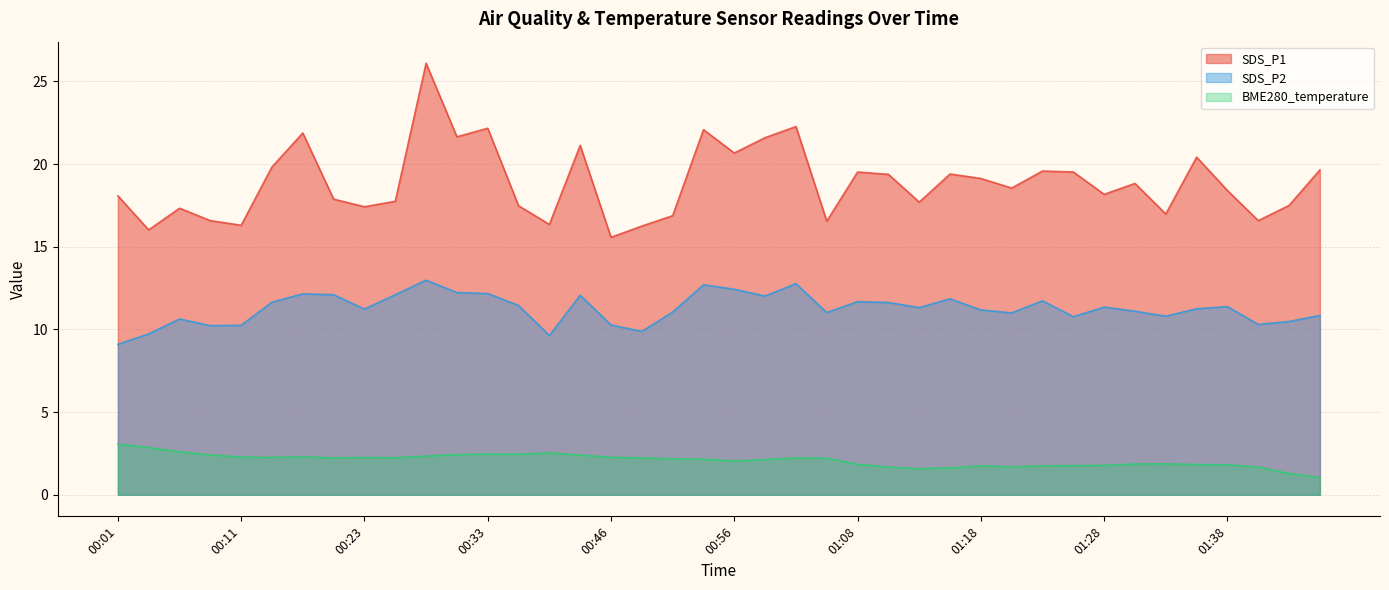

Rank the series by their average value, from lowest to highest.

BME280_temperature, SDS_P2, SDS_P1